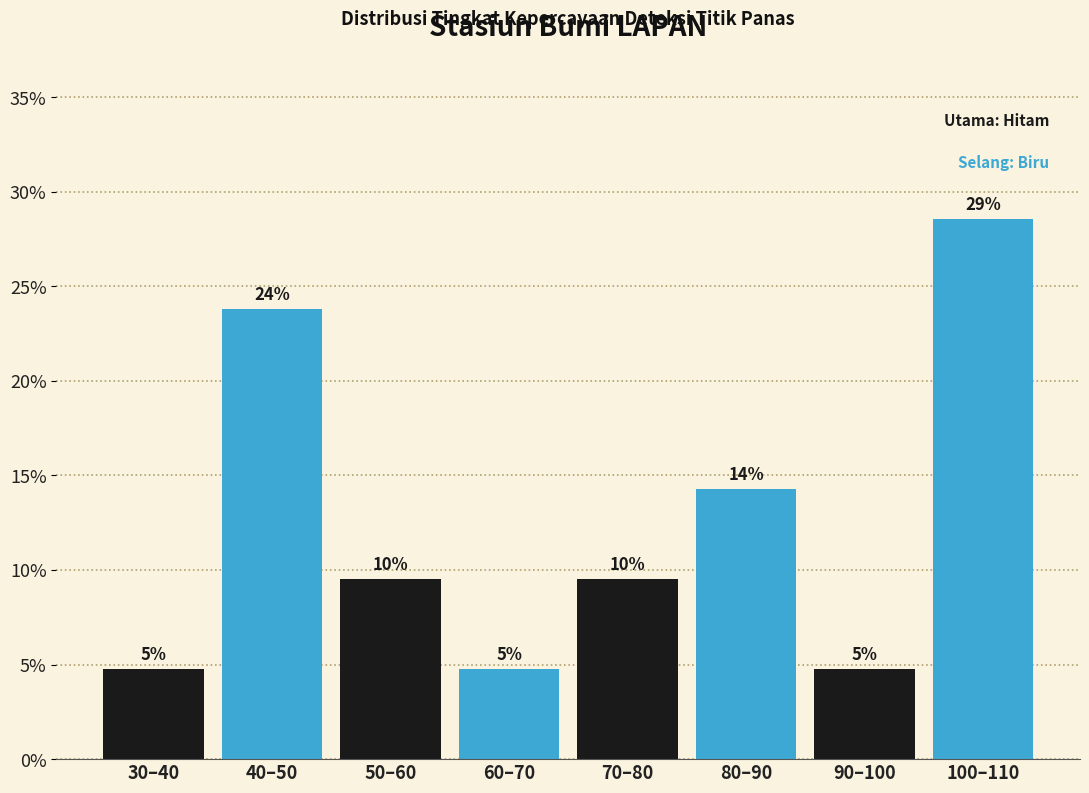

Does the chart contain any negative values?

No